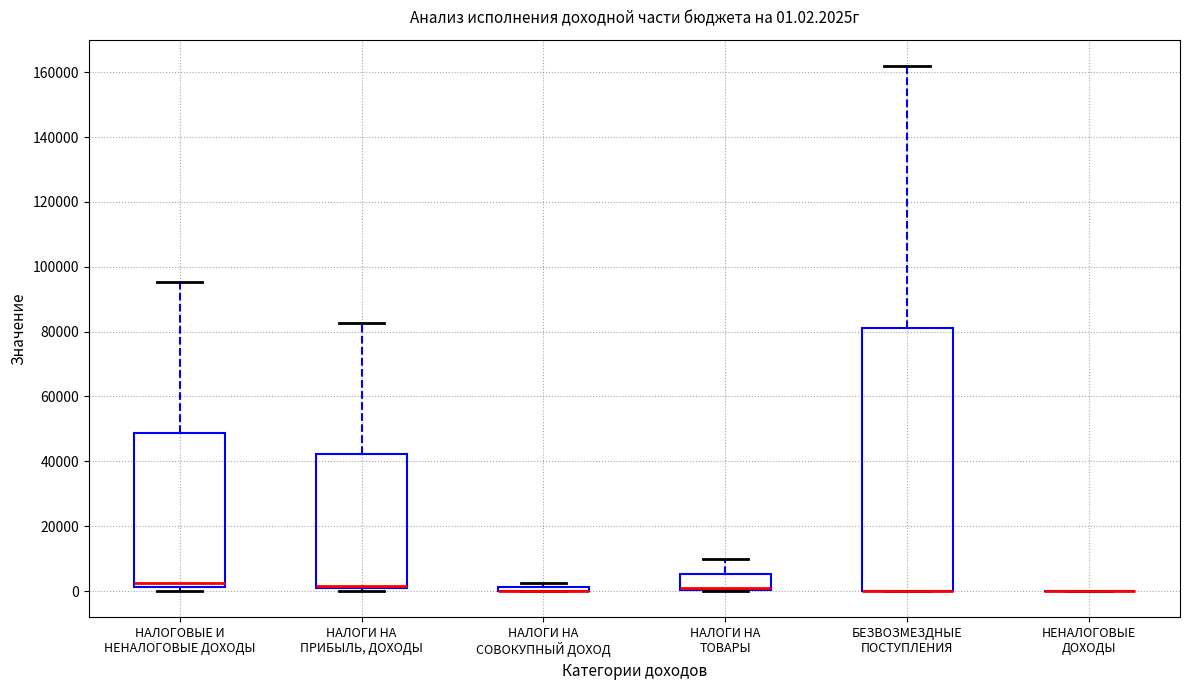

Comparing the boxes themselves (not the whiskers), which one is the tallest?

БЕЗВОЗМЕЗДНЫЕ ПОСТУПЛЕНИЯ